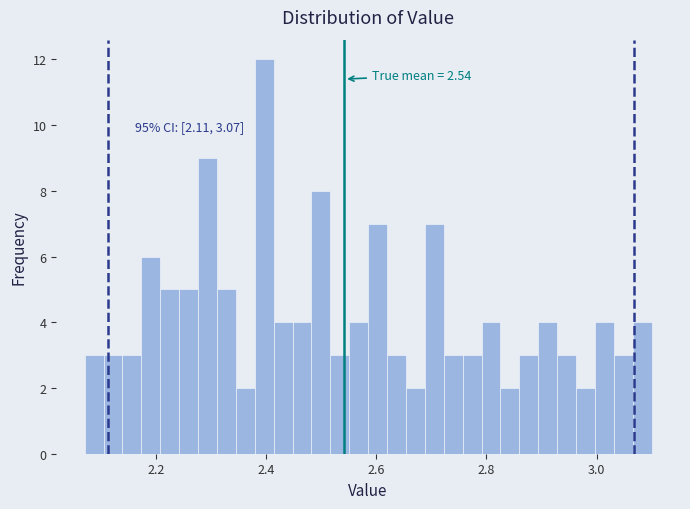

Read against the x-axis, roughly where is the centre of the tallest bar?

2.40